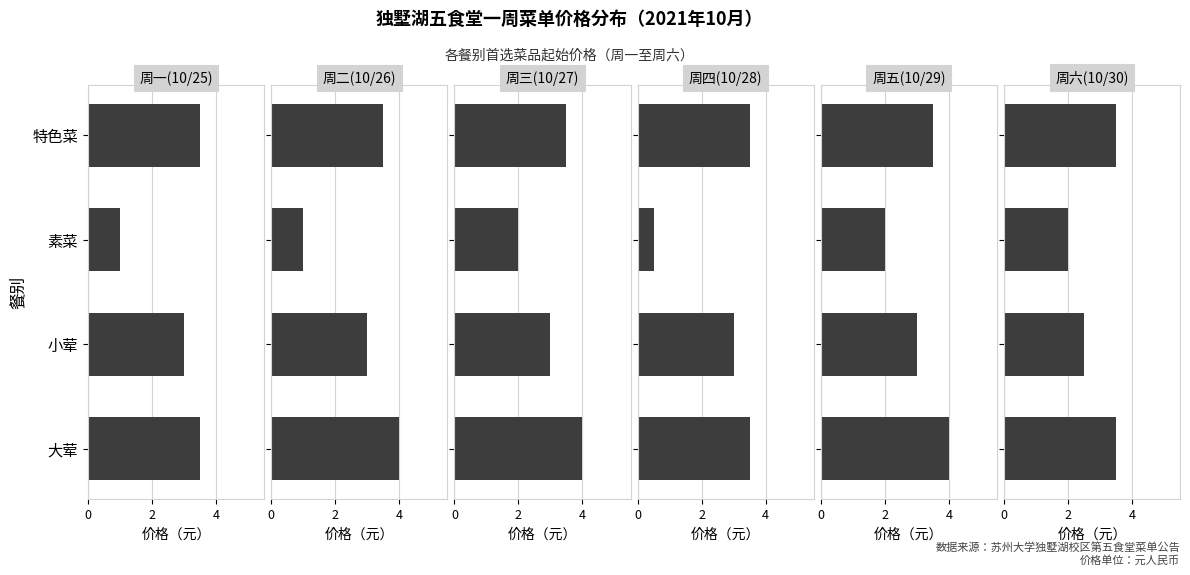

How many values in the 周五(10/29) series are below 3?

1